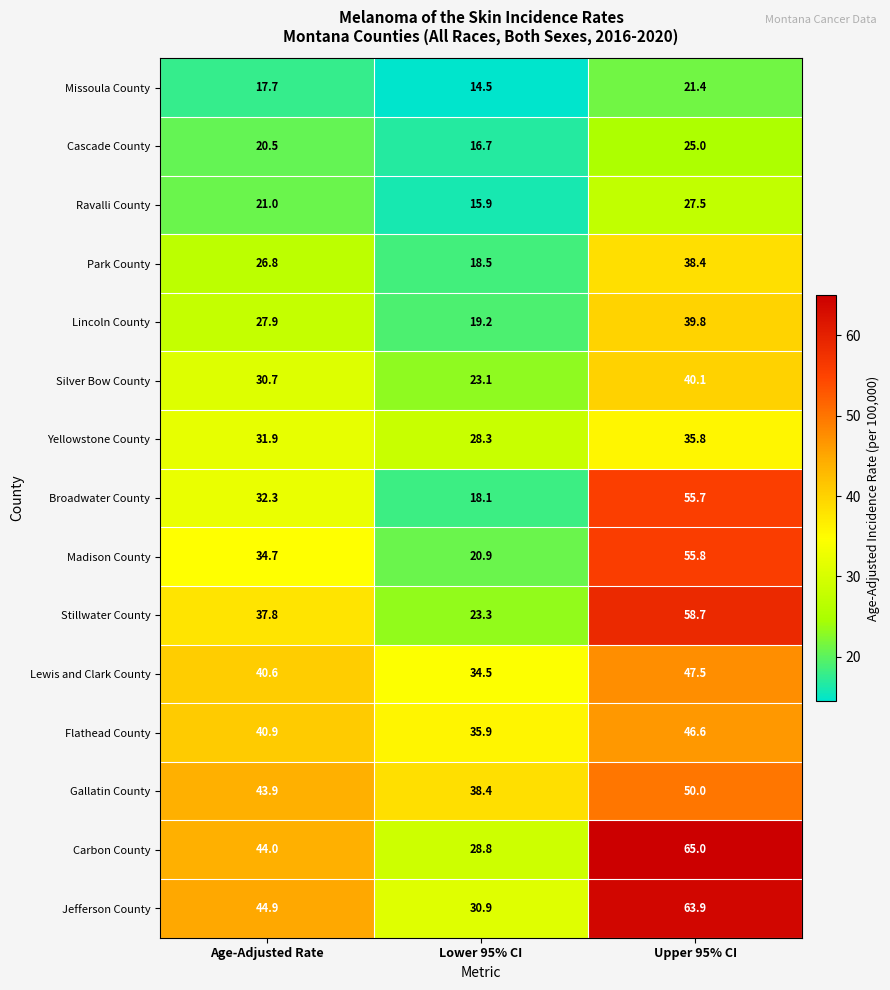

What is the maximum value shown in the chart?

65.0